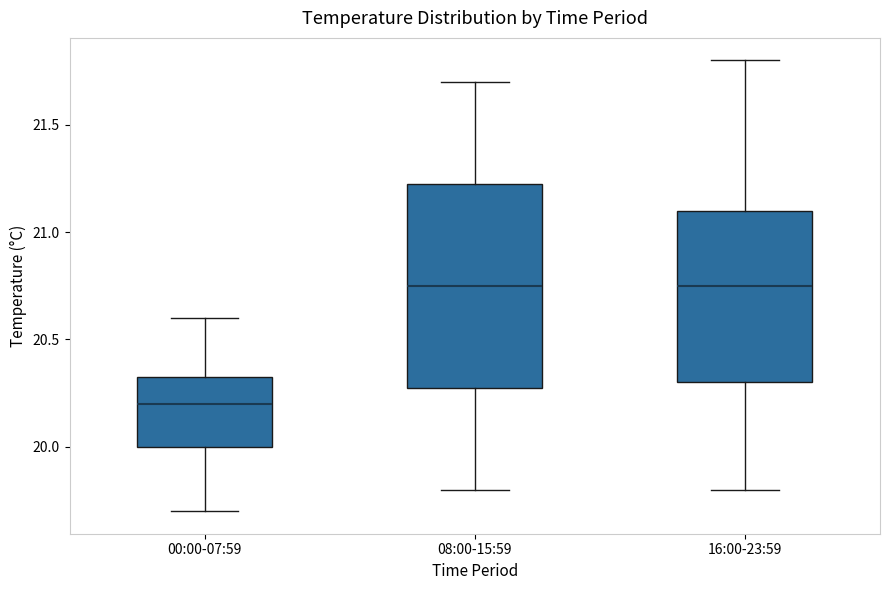

Where does the median line of the box for 00:00-07:59 sit on the y-axis? The values are not printed on the chart, so give them approximately, as read against the axis.

20.20